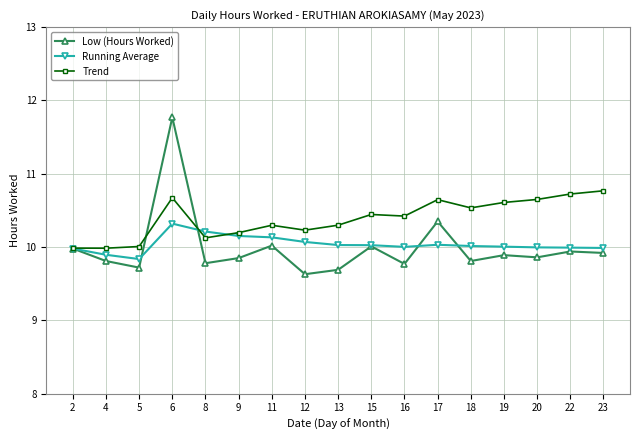

What is the difference between the Running Average values at 15 and 4?

0.1